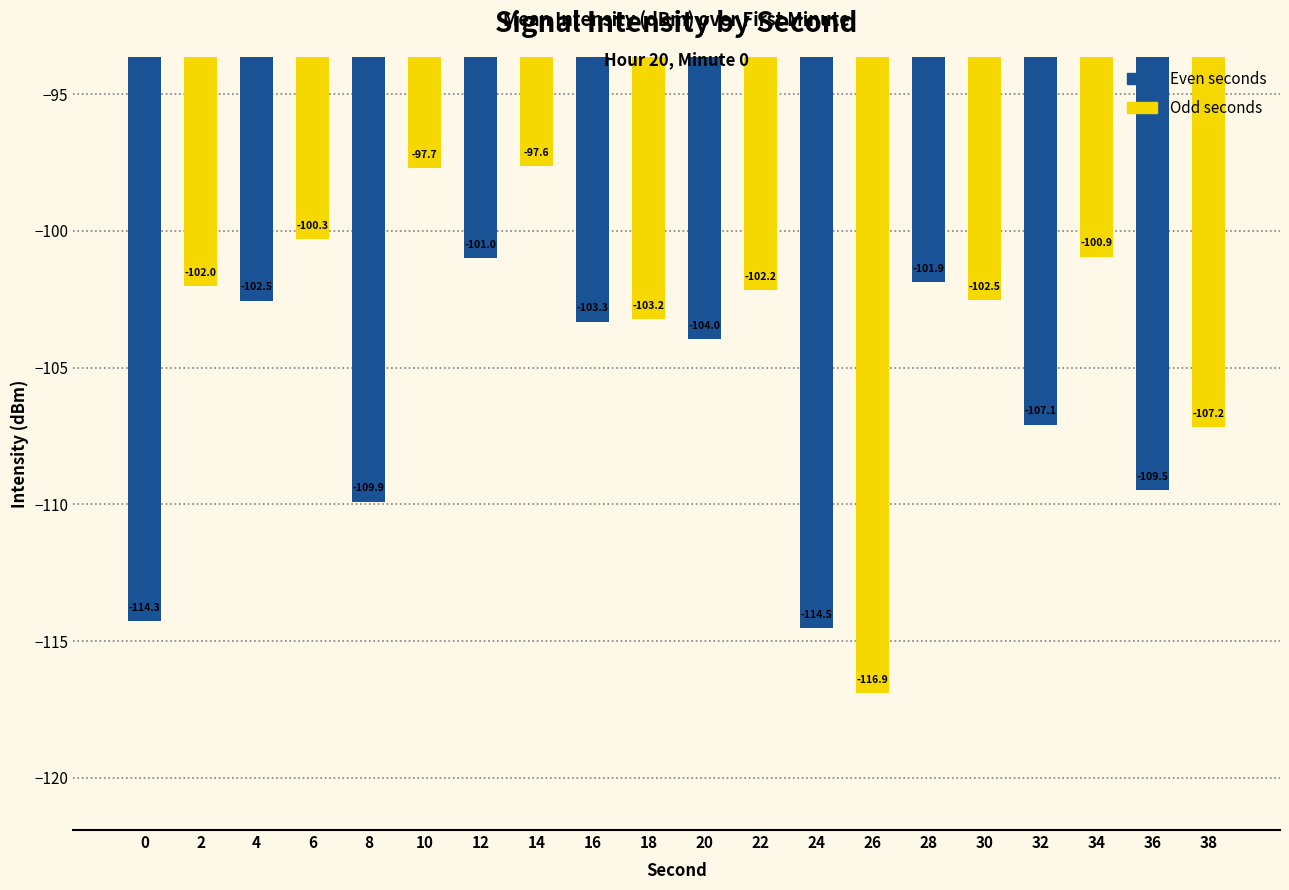

At which label does Odd seconds first exceed -102?

4